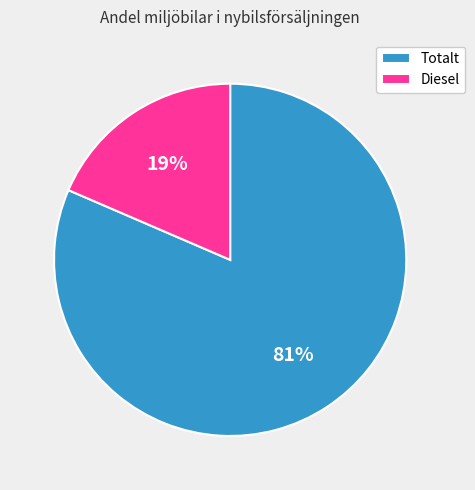

Which category has the biggest portion of the pie?

Totalt